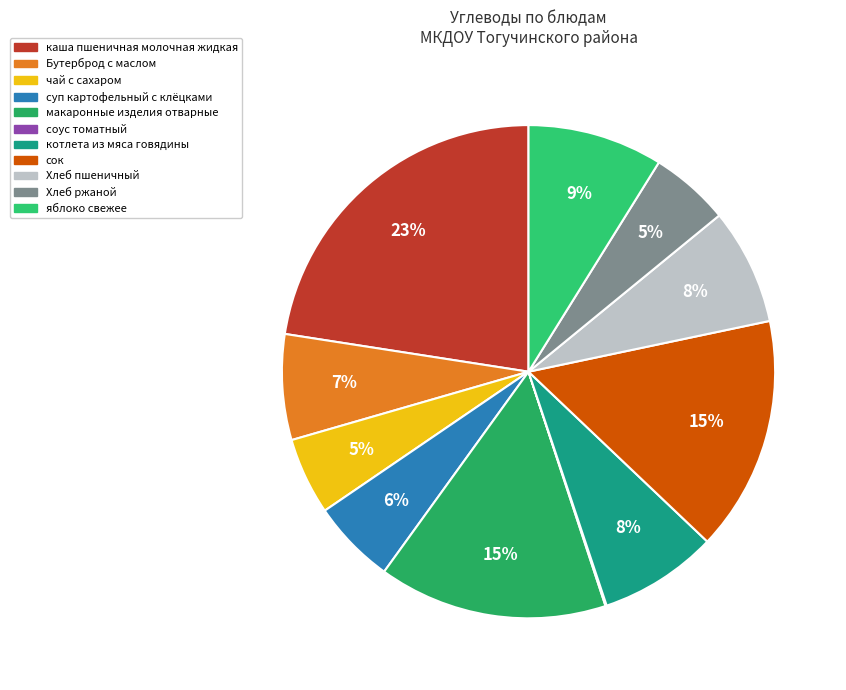

What is the change in value from чай с сахаром to сок?

+13.3